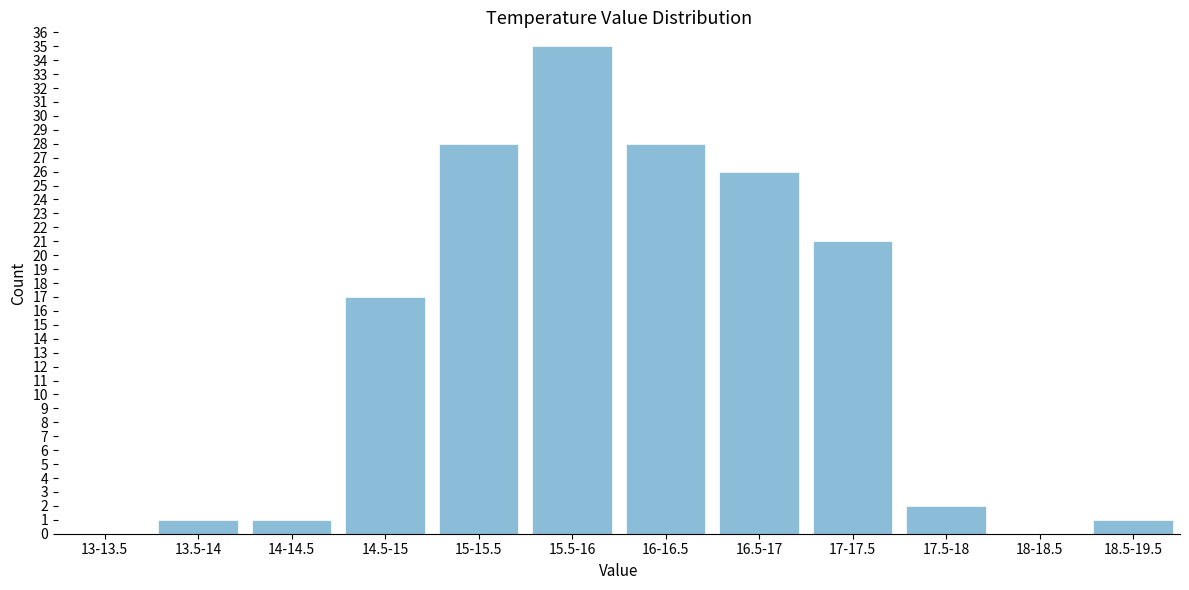

Reading right to left, extract all data points from this chart.

18.5-19.5=1	18-18.5=0	17.5-18=2	17-17.5=21	16.5-17=26	16-16.5=28	15.5-16=35	15-15.5=28	14.5-15=17	14-14.5=1	13.5-14=1	13-13.5=0